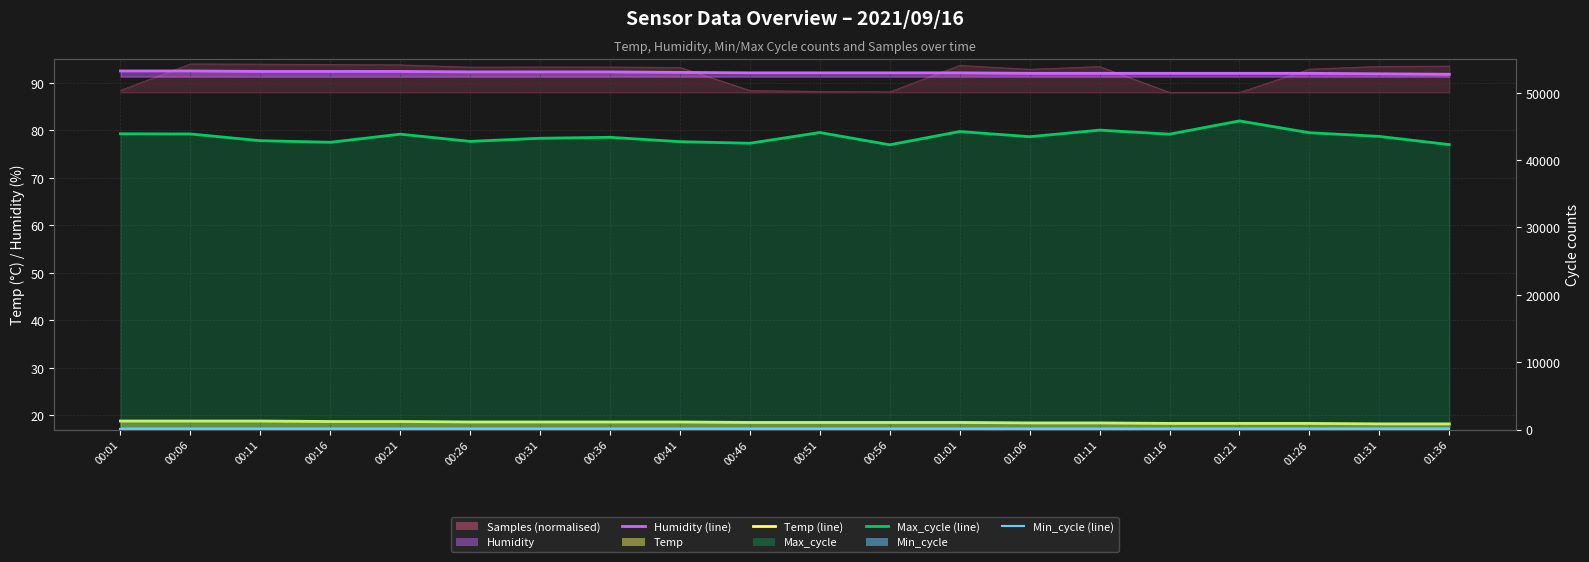

What is the difference between the second highest and minimum values in the Max_cycle (line) series?

2178